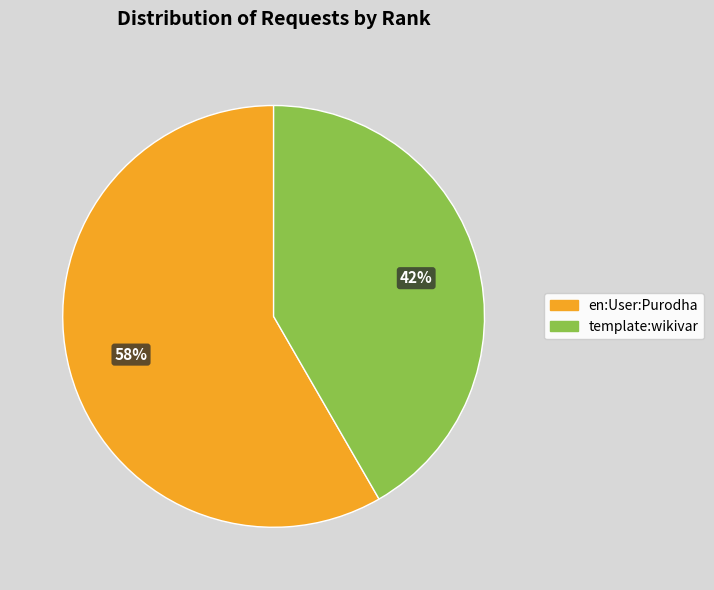

To the nearest percent, what is the combined percentage of en:User:Purodha and template:wikivar?

100%